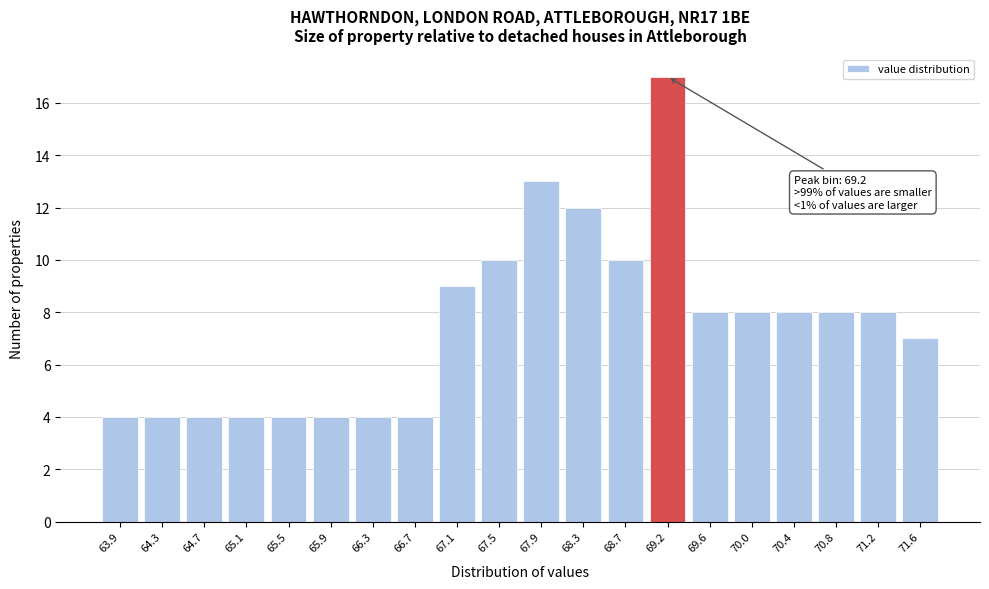

Reading left to right, transcribe all the data shown in this chart.

63.9=4	64.3=4	64.7=4	65.1=4	65.5=4	65.9=4	66.3=4	66.7=4	67.1=9	67.5=10	67.9=13	68.3=12	68.7=10	69.2=17	69.6=8	70.0=8	70.4=8	70.8=8	71.2=8	71.6=7